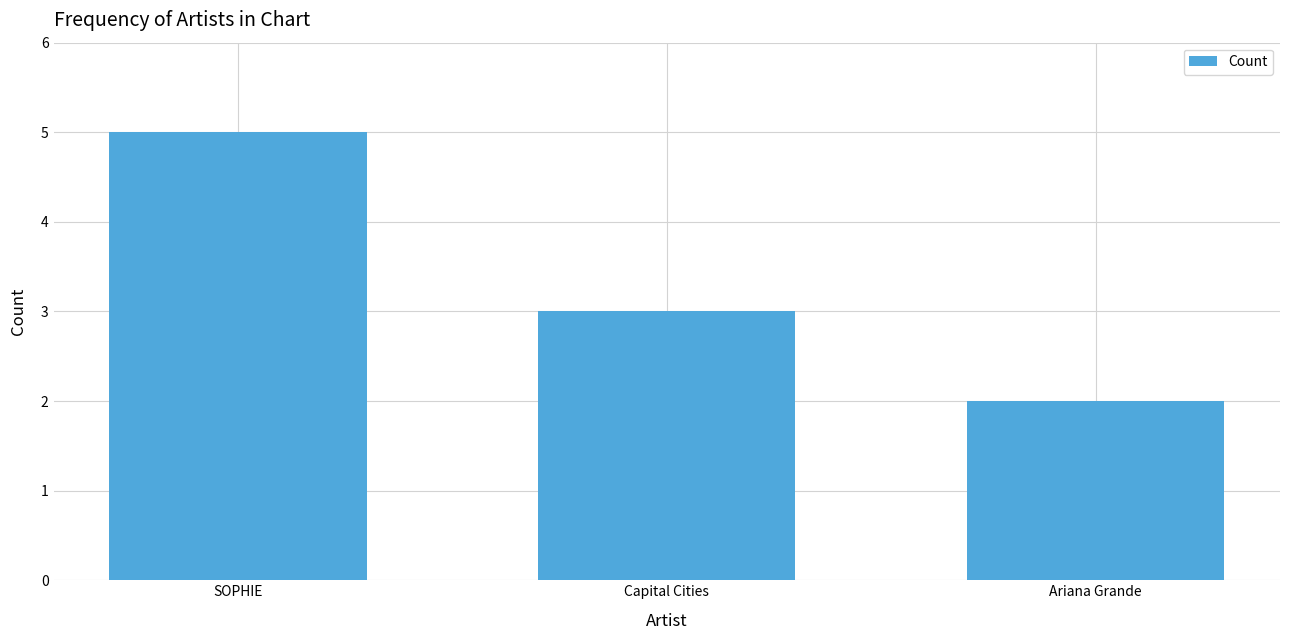

How many data points are less than 3?

1